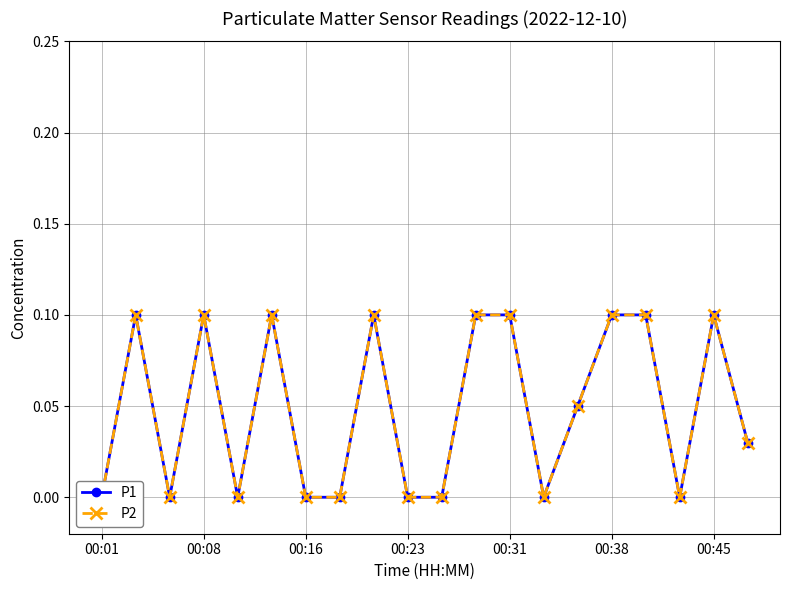

True or false: P1 has more than 1 points higher than both neighbors.

True